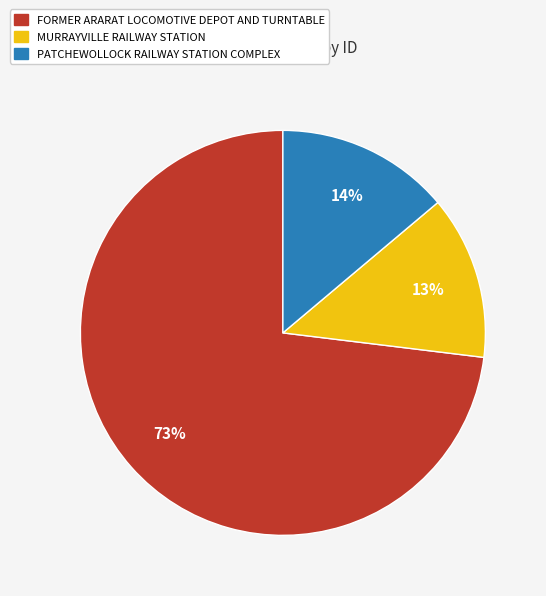

Does any single category account for the majority?

Yes